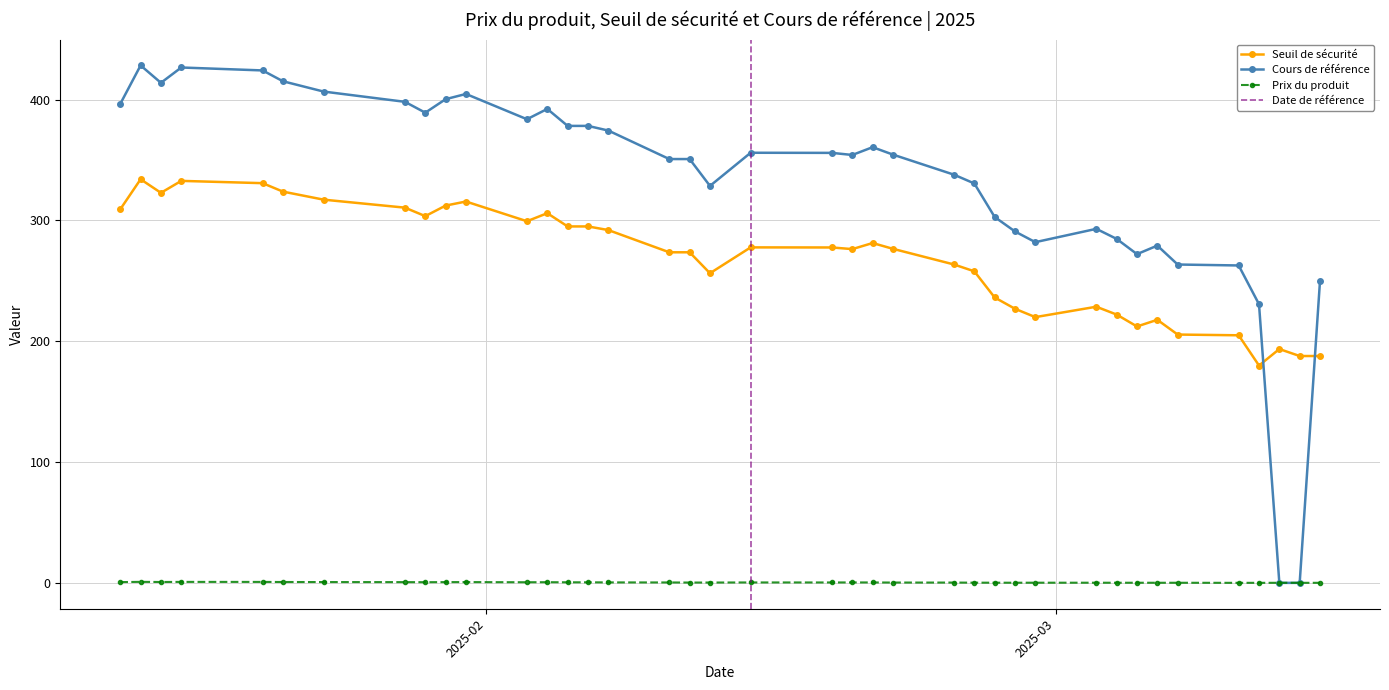

Rank the series by their maximum value, from highest to lowest.

Cours de référence, Seuil de sécurité, Prix du produit